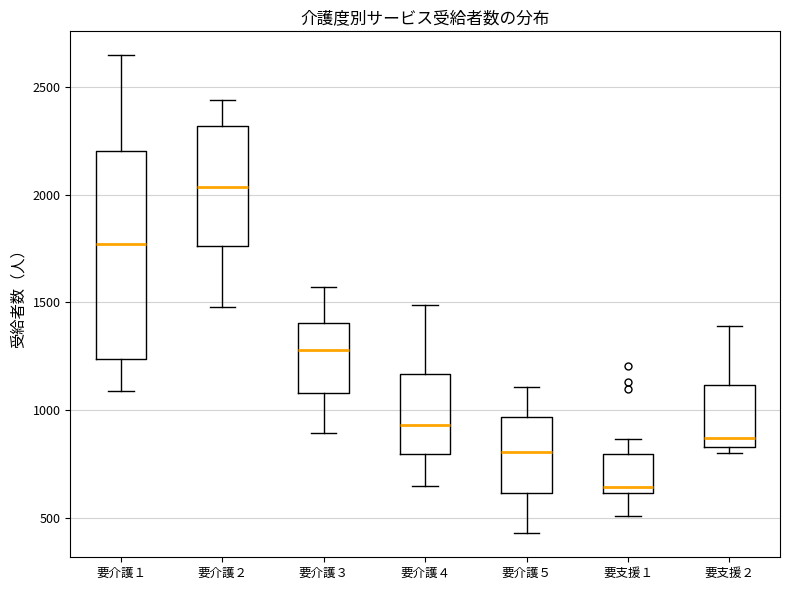

Comparing the boxes themselves (not the whiskers), which one is the tallest?

要介護１